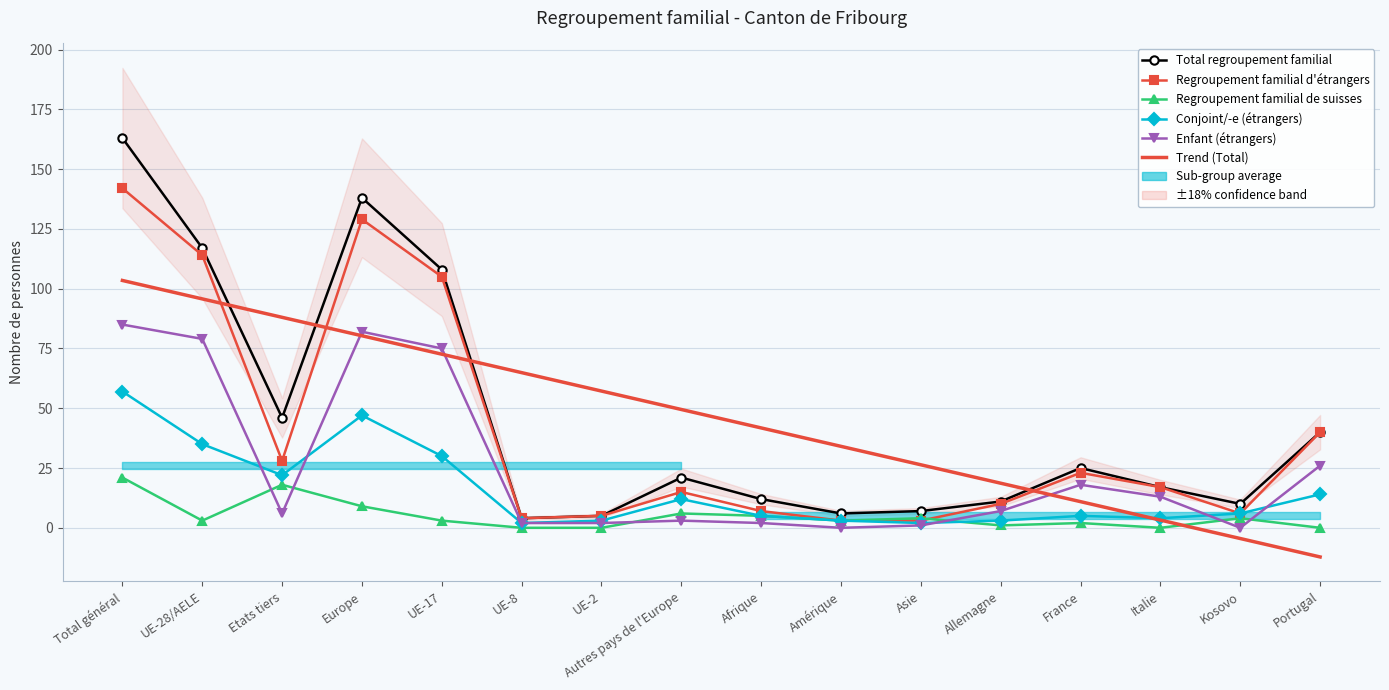

Reading right to left, extract all data points from this chart.

Total regroupement familial: 40.0	10.0	17.0	25.0	11.0	7.0	6.0	12.0	21.0	5.0	4.0	108.0	138.0	46.0	117.0	163.0
Regroupement familial d'étrangers: 40.0	6.0	17.0	23.0	10.0	3.0	3.0	7.0	15.0	5.0	4.0	105.0	129.0	28.0	114.0	142.0
Regroupement familial de suisses: 0.0	4.0	0.0	2.0	1.0	4.0	3.0	5.0	6.0	0.0	0.0	3.0	9.0	18.0	3.0	21.0
Conjoint/-e (étrangers): 14.0	6.0	4.0	5.0	3.0	2.0	3.0	5.0	12.0	3.0	2.0	30.0	47.0	22.0	35.0	57.0
Enfant (étrangers): 26.0	0.0	13.0	18.0	7.0	1.0	0.0	2.0	3.0	2.0	2.0	75.0	82.0	6.0	79.0	85.0
Trend (Total): -12.2	-4.5	3.2	10.9	18.6	26.4	34.1	41.8	49.5	57.2	64.9	72.6	80.3	88.0	95.7	103.4